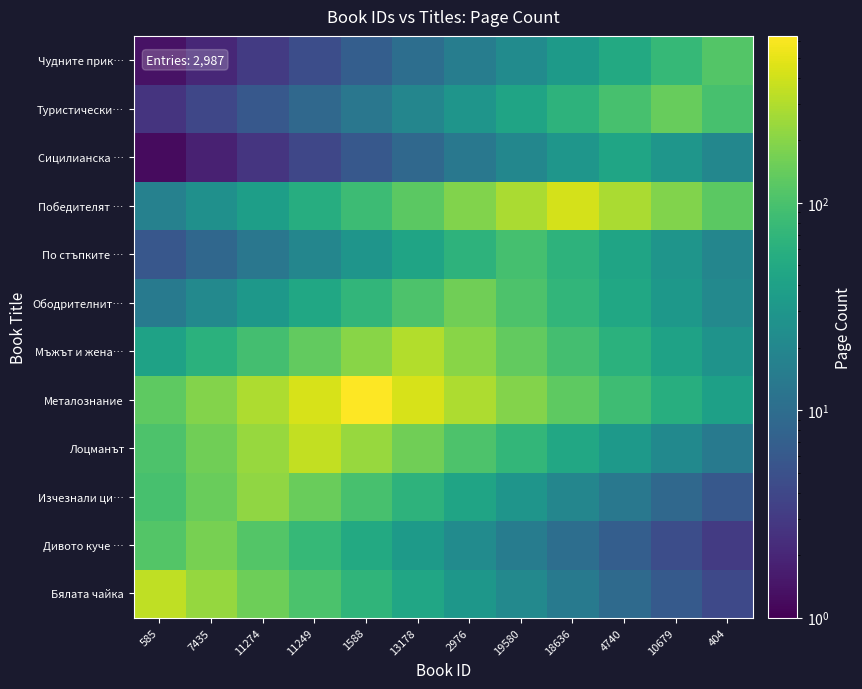

Reading left to right, what are all the values shown in this chart?

Бялата чайка: 585=340.0	7435=227.9	11274=152.8	11249=102.4	1588=68.6	13178=46.0	2976=30.8	19580=20.7	18636=13.9	4740=9.3	10679=6.2	404=4.2
Дивото куче …: 585=112.6	7435=168.0	11274=112.6	11249=75.5	1588=50.6	13178=33.9	2976=22.7	19580=15.2	18636=10.2	4740=6.8	10679=4.6	404=3.1
Изчезнали ци…: 585=97.1	7435=144.8	11274=216.0	11249=144.8	1588=97.1	13178=65.1	2976=43.6	19580=29.2	18636=19.6	4740=13.1	10679=8.8	404=5.9
Лоцманът: 585=106.0	7435=158.2	11274=236.0	11249=352.0	1588=236.0	13178=158.2	2976=106.0	19580=71.1	18636=47.6	4740=31.9	10679=21.4	404=14.3
Металознание: 585=128.8	7435=192.2	11274=286.7	11249=427.7	1588=638.0	13178=427.7	2976=286.7	19580=192.2	18636=128.8	4740=86.3	10679=57.9	404=38.8
Мъжът и жена…: 585=41.1	7435=61.4	11274=91.6	11249=136.6	1588=203.8	13178=304.0	2976=203.8	19580=136.6	18636=91.6	4740=61.4	10679=41.1	404=27.6
Ободрителнит…: 585=14.2	7435=21.1	11274=31.5	11249=47.0	1588=70.1	13178=104.6	2976=156.0	19580=104.6	18636=70.1	4740=47.0	10679=31.5	404=21.1
По стъпките …: 585=5.8	7435=8.7	11274=13.0	11249=19.4	1588=28.9	13178=43.1	2976=64.4	19580=96.0	18636=64.4	4740=43.1	10679=28.9	404=19.4
Победителят …: 585=17.0	7435=25.3	11274=37.7	11249=56.3	1588=84.0	13178=125.3	2976=186.9	19580=278.9	18636=416.0	4740=278.9	10679=186.9	404=125.3
Сицилианска …: 585=1.2	7435=1.8	11274=2.7	11249=4.0	1588=6.0	13178=8.9	2976=13.3	19580=19.8	18636=29.5	4740=44.0	10679=29.5	404=19.8
Туристически…: 585=2.6	7435=3.9	11274=5.9	11249=8.8	1588=13.1	13178=19.5	2976=29.1	19580=43.4	18636=64.7	4740=96.5	10679=144.0	404=96.5
Чудните прик…: 585=1.4	7435=2.1	11274=3.1	11249=4.6	1588=6.9	13178=10.3	2976=15.3	19580=22.8	18636=34.0	4740=50.8	10679=75.7	404=113.0